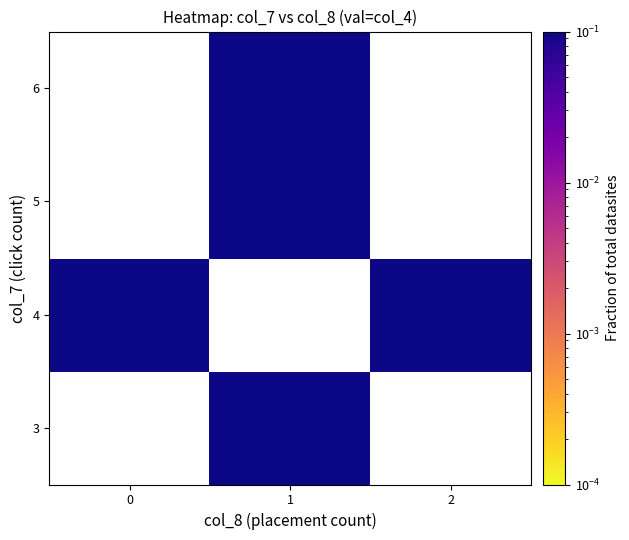

Is it true that 4 equals 0.1 at 2?

False